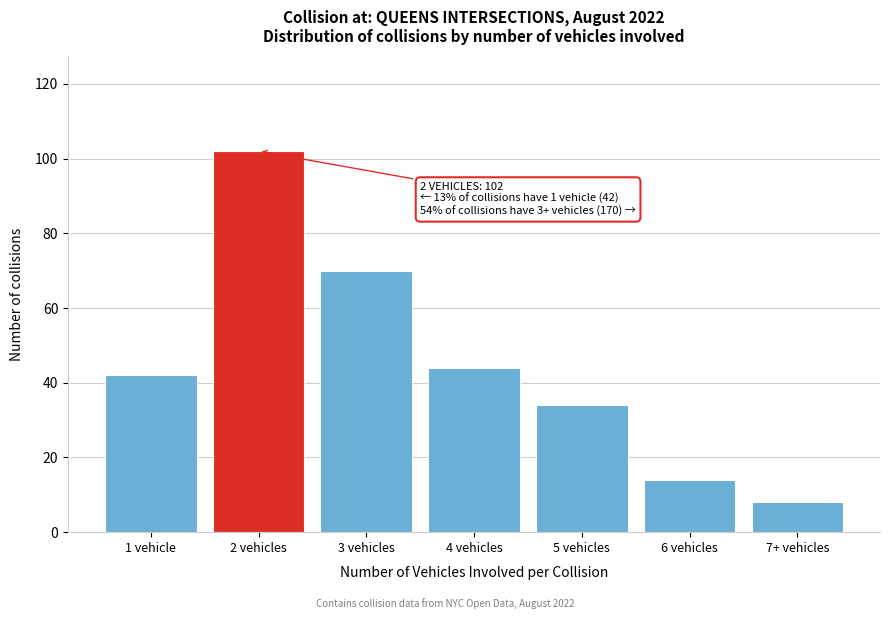

Reading left to right, extract all data points from this chart.

1 vehicle=42	2 vehicles=102	3 vehicles=70	4 vehicles=44	5 vehicles=34	6 vehicles=14	7+ vehicles=8